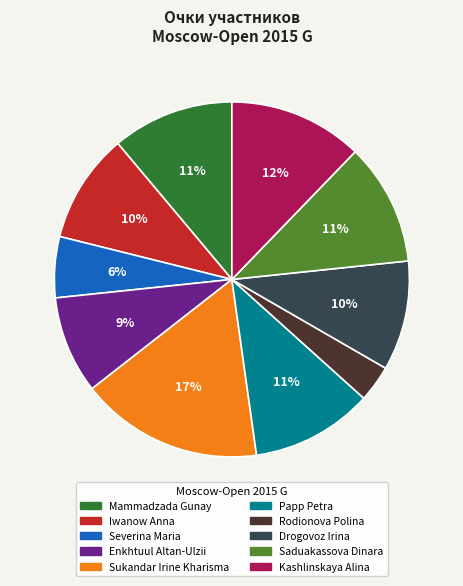

Approximately how many times larger is the value at Saduakassova Dinara compared to Iwanow Anna?

1.1